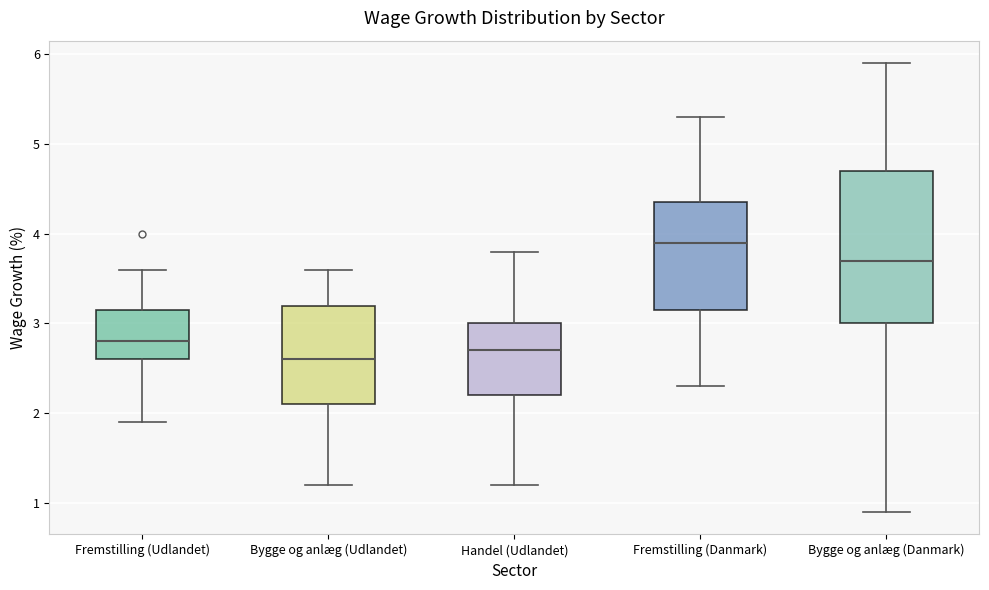

Reading left to right, transcribe this box plot: for each box, give where its median line is, the range the box spans, and where its two whiskers end, as read against the y-axis. The values are not printed on the chart, so give them approximately, as read against the axis.

Fremstilling (Udlandet): median 2.8, box 2.6 to 3.2, whiskers 1.9 to 3.6
Bygge og anlæg (Udlandet): median 2.6, box 2.1 to 3.2, whiskers 1.2 to 3.6
Handel (Udlandet): median 2.7, box 2.2 to 3.0, whiskers 1.2 to 3.8
Fremstilling (Danmark): median 3.9, box 3.2 to 4.4, whiskers 2.3 to 5.3
Bygge og anlæg (Danmark): median 3.7, box 3.0 to 4.7, whiskers 0.9 to 5.9